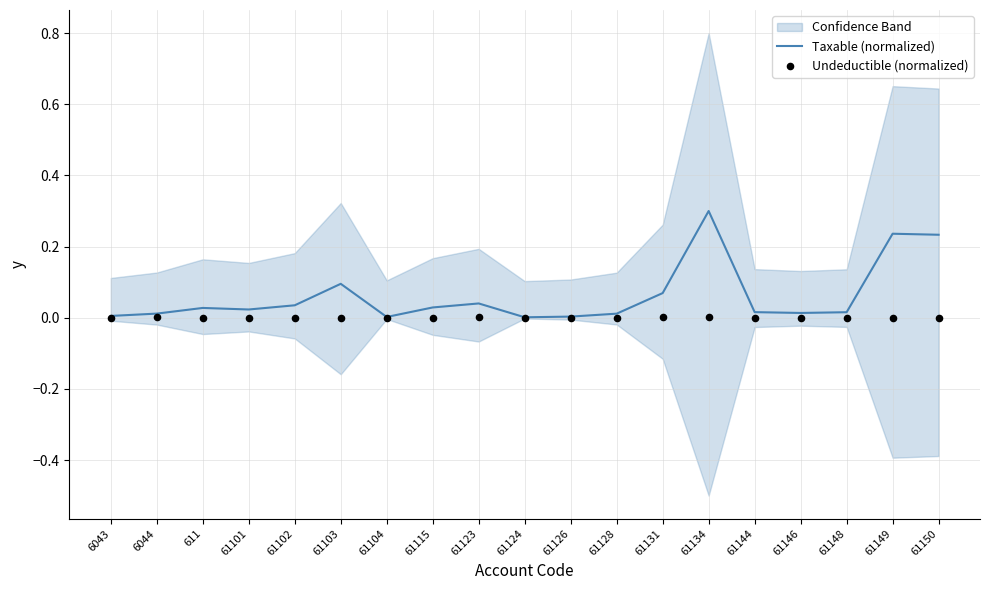

Which series has the widest spread of Y values?

Taxable (normalized)